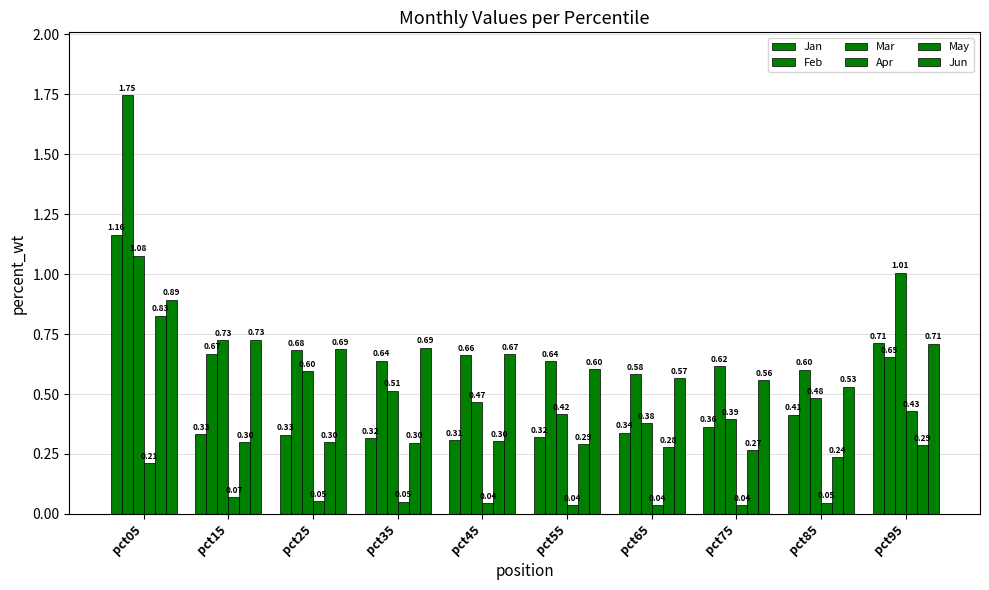

List the labels in order of Mar value, smallest first.

pct65, pct75, pct55, pct45, pct85, pct35, pct25, pct15, pct95, pct05